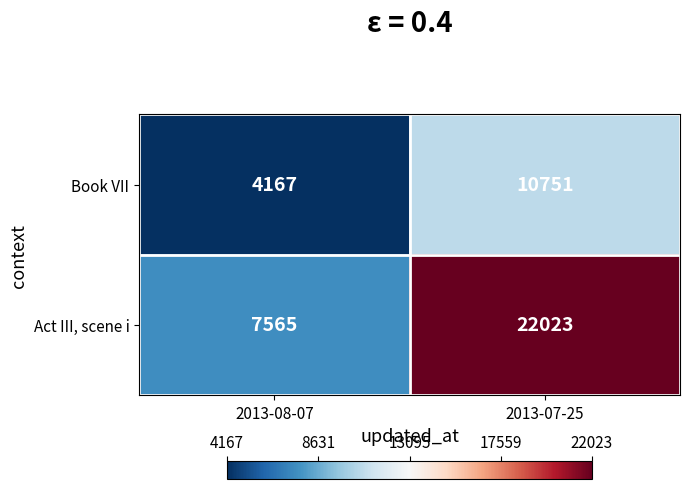

Count the number of data series in this chart.

2